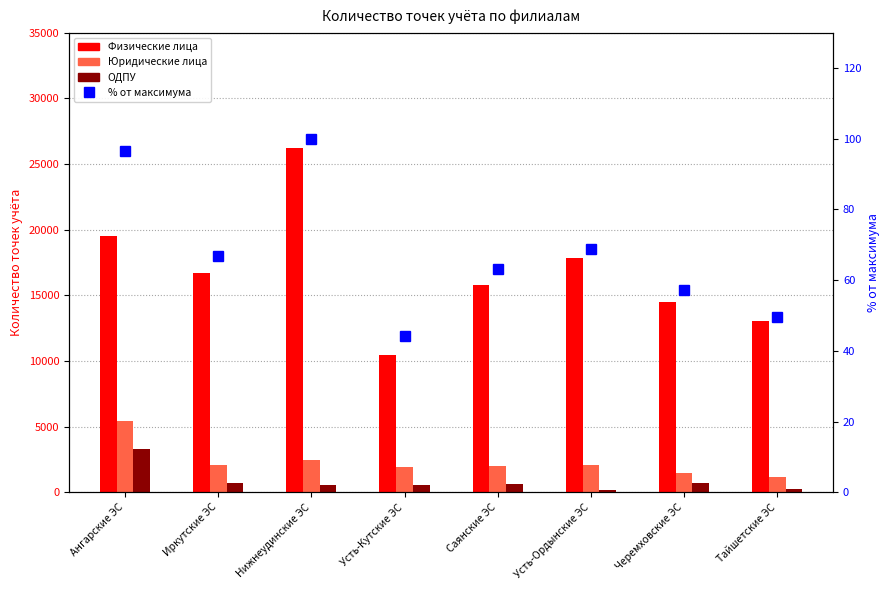

The value of % от максимума at Черемховские ЭС is 57.2. True or false?

True